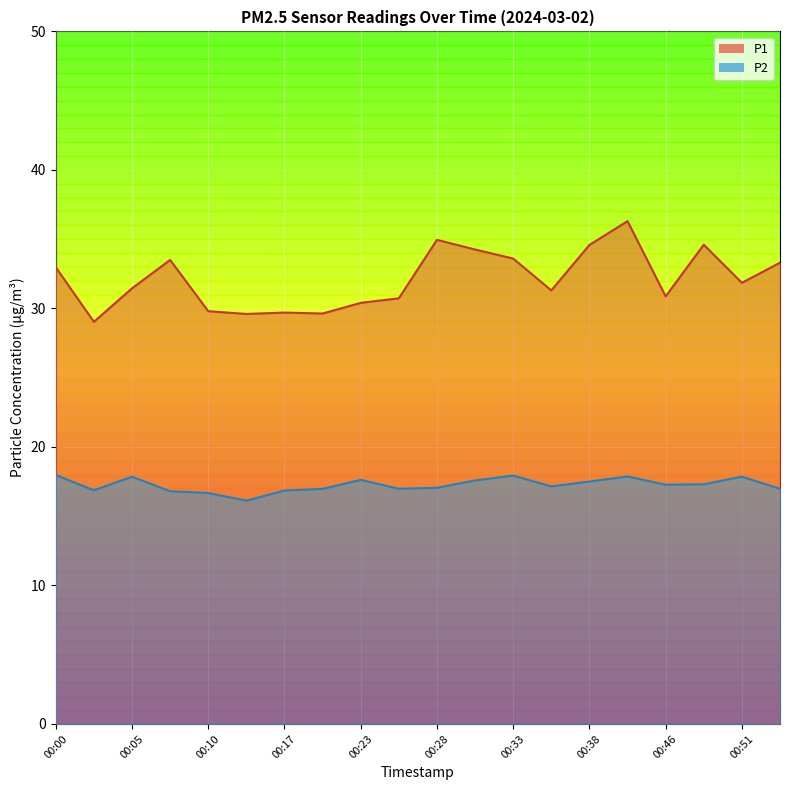

True or false: P2 and P1 cross at least once.

False